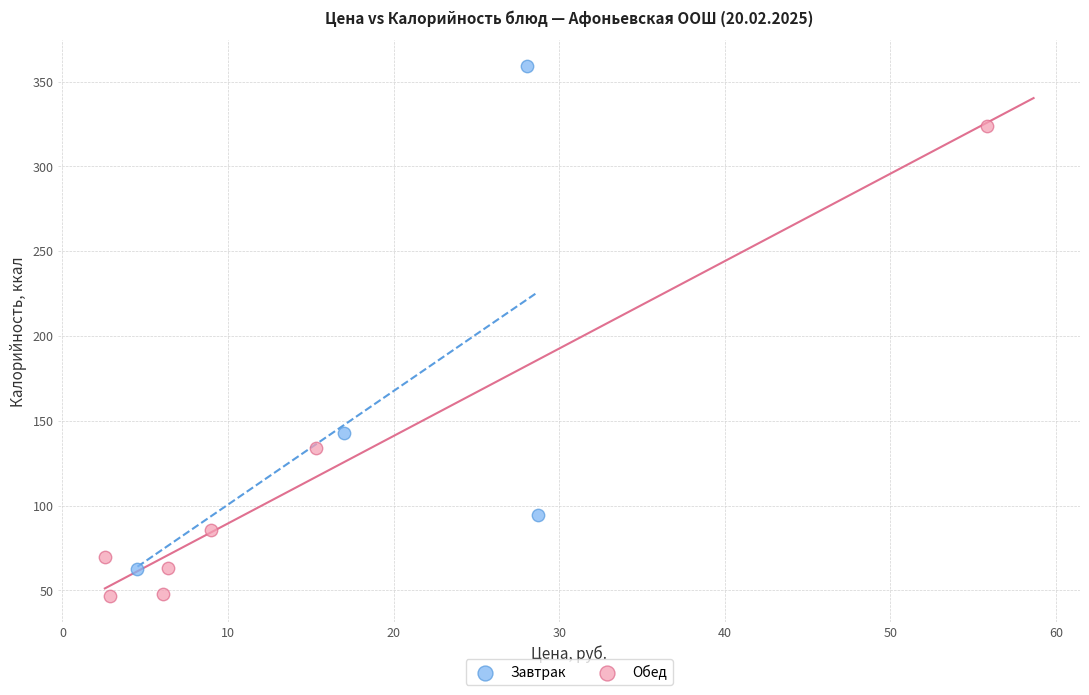

Which series reaches the maximum Y coordinate?

Завтрак